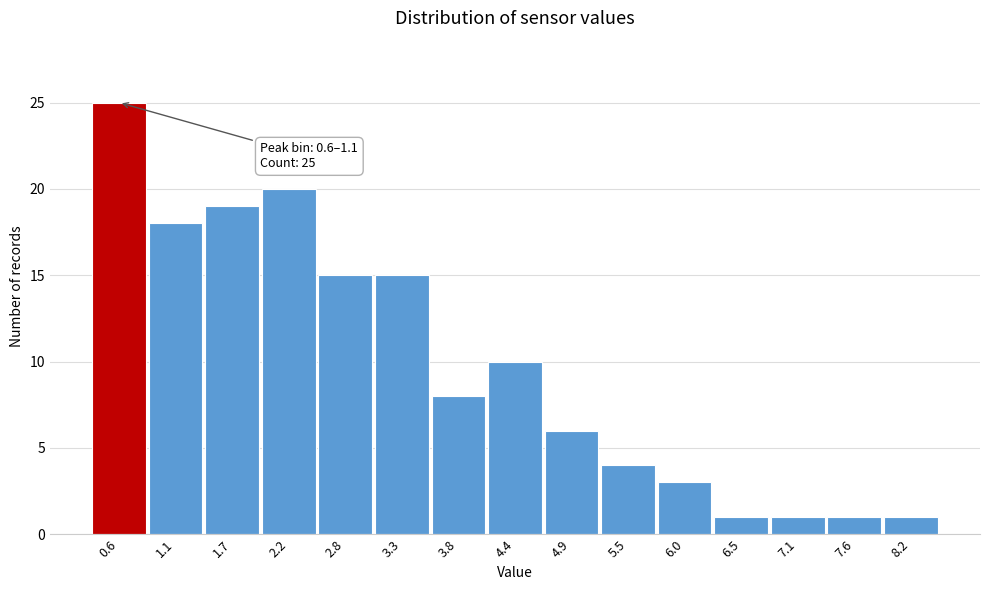

Reading right to left, what are all the values shown in this chart?

8.2=1	7.6=1	7.1=1	6.5=1	6.0=3	5.5=4	4.9=6	4.4=10	3.8=8	3.3=15	2.8=15	2.2=20	1.7=19	1.1=18	0.6=25